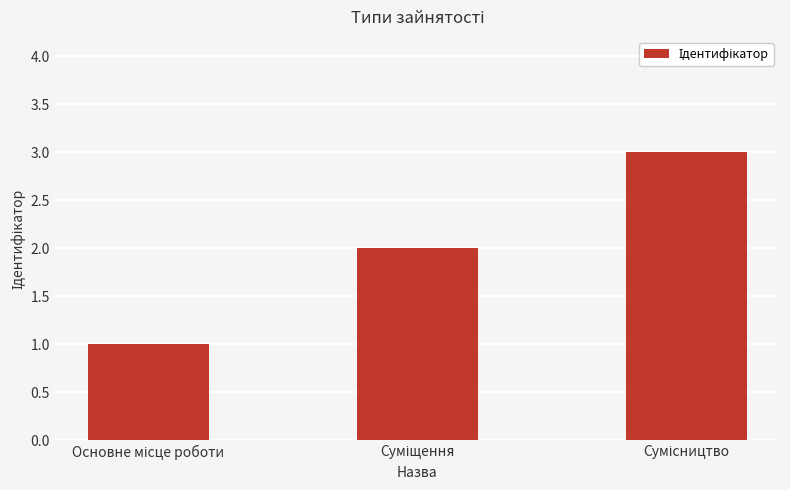

What is the difference between the second highest and minimum values?

1